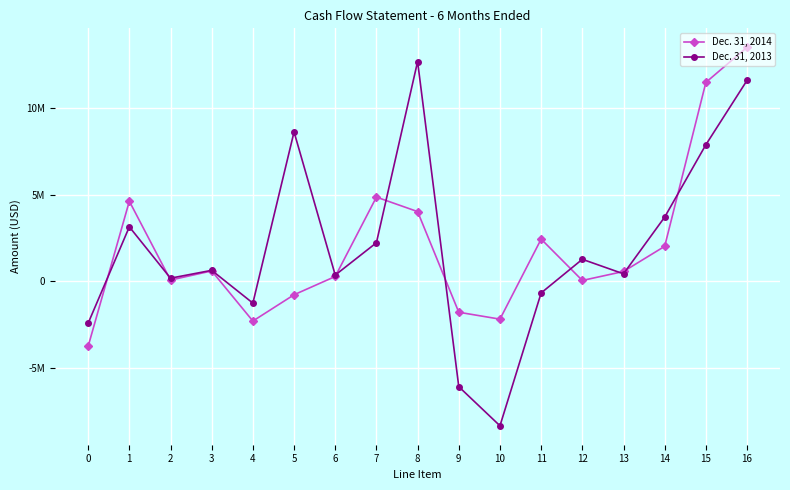

What are all the series names shown in the legend?

Dec. 31, 2014, Dec. 31, 2013